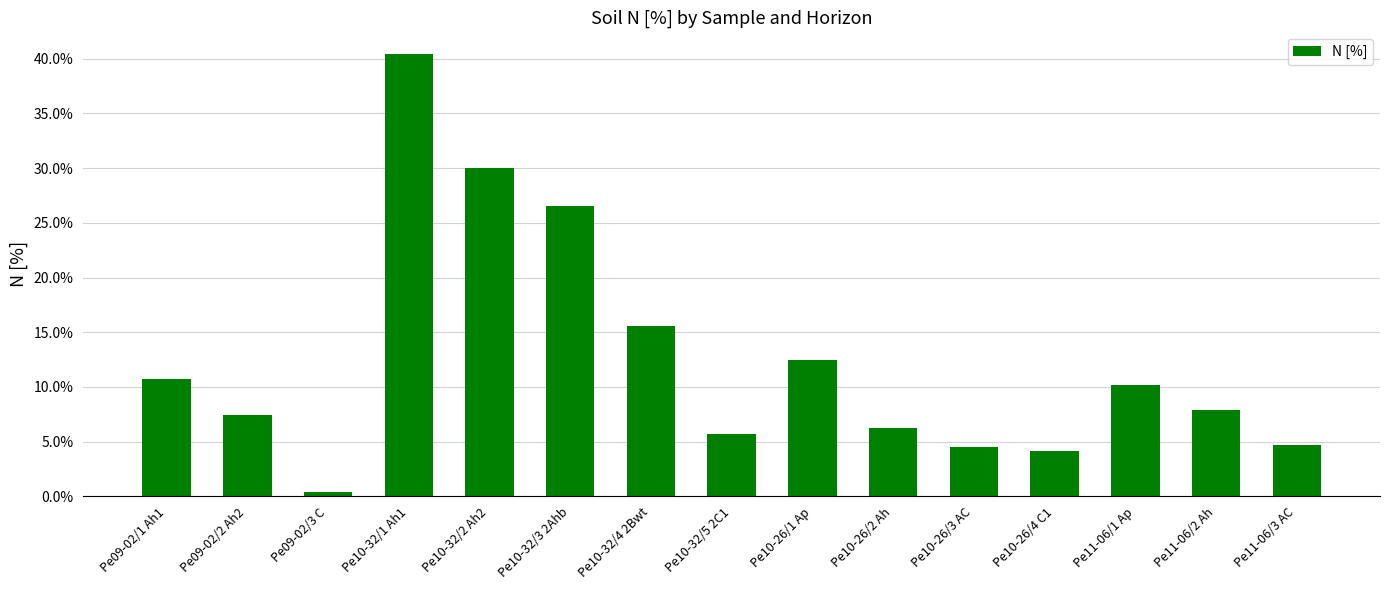

Reading right to left, transcribe all the data shown in this chart.

Pe11-06/3 AC=0.0	Pe11-06/2 Ah=0.1	Pe11-06/1 Ap=0.1	Pe10-26/4 C1=0.0	Pe10-26/3 AC=0.0	Pe10-26/2 Ah=0.1	Pe10-26/1 Ap=0.1	Pe10-32/5 2C1=0.1	Pe10-32/4 2Bwt=0.2	Pe10-32/3 2Ahb=0.3	Pe10-32/2 Ah2=0.3	Pe10-32/1 Ah1=0.4	Pe09-02/3 C=0.0	Pe09-02/2 Ah2=0.1	Pe09-02/1 Ah1=0.1